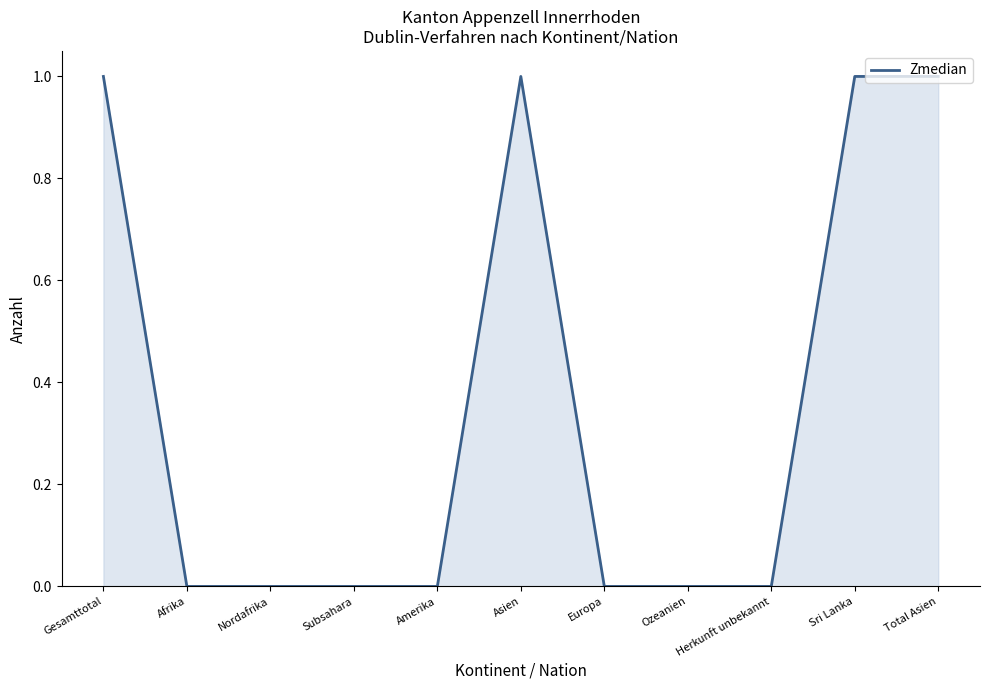

What position from the right is Herkunft unbekannt?

3